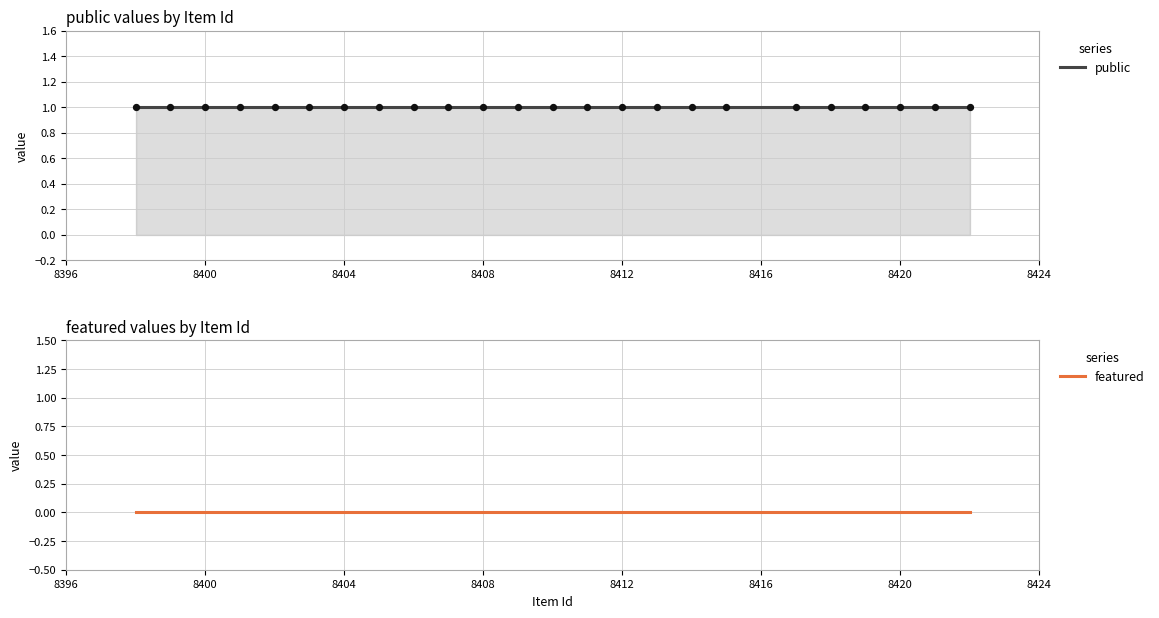

Which series has the largest total across all categories?

public